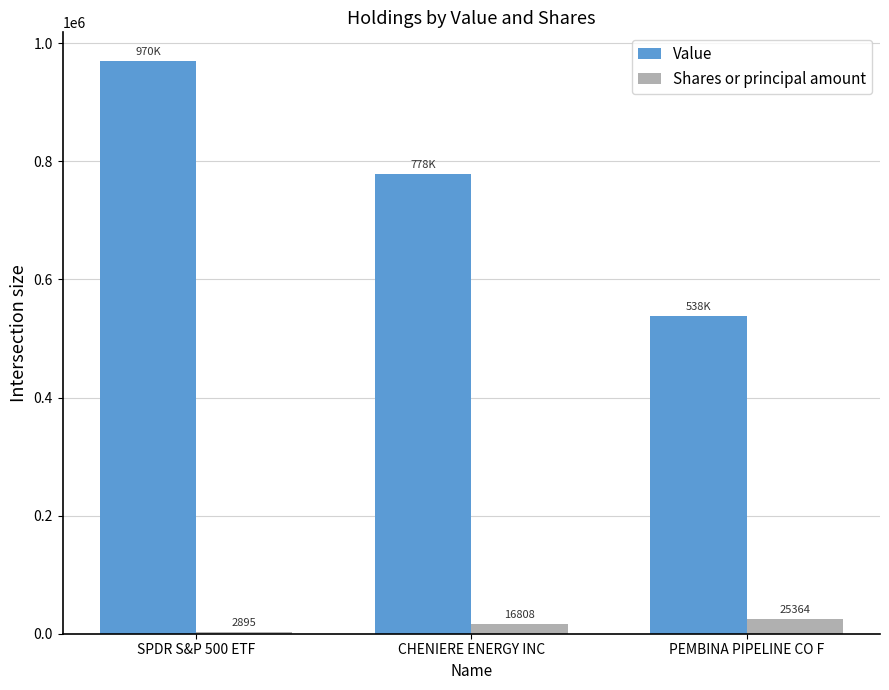

True or false: Value has a value of 778000 at CHENIERE ENERGY INC.

True